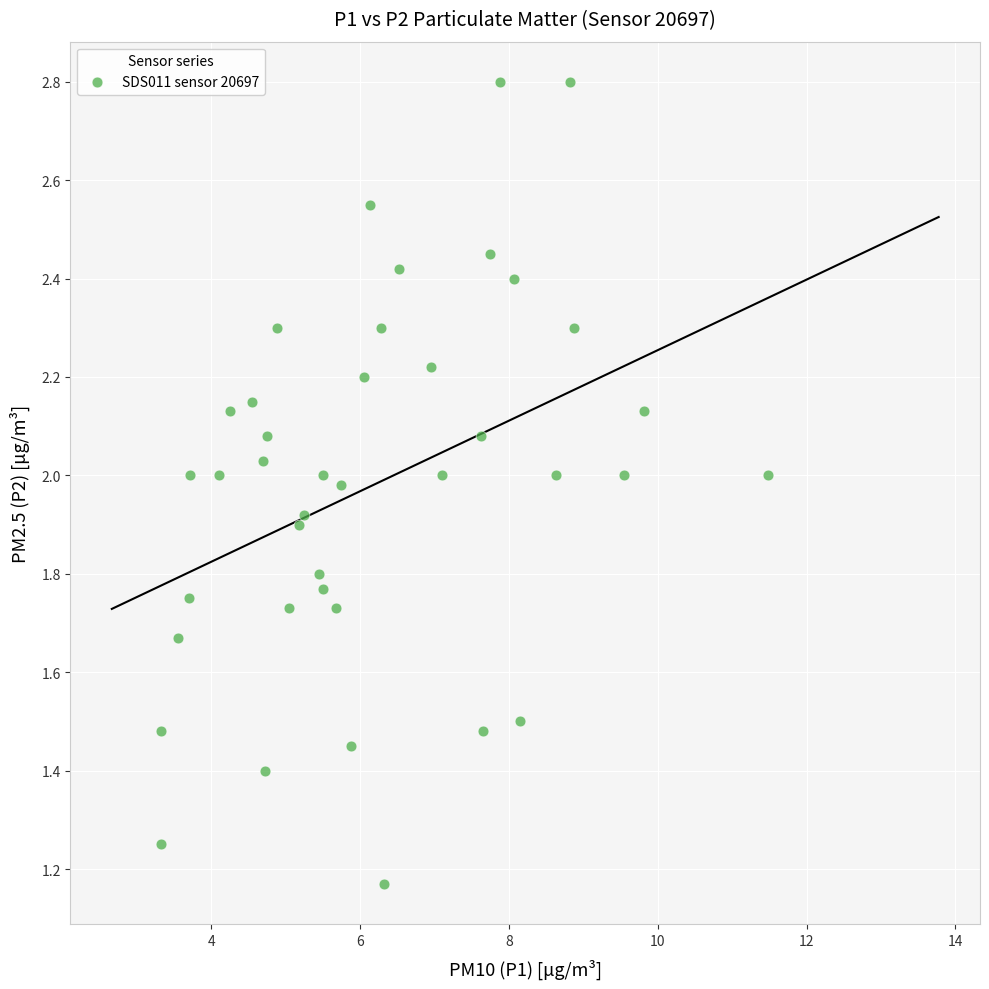

What is the range of X values (max minus min)?

8.2